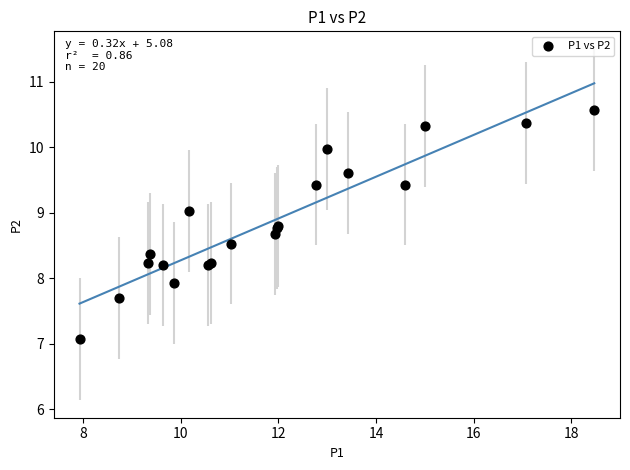

What Y value in the scatter plot is closest to 8?

7.9